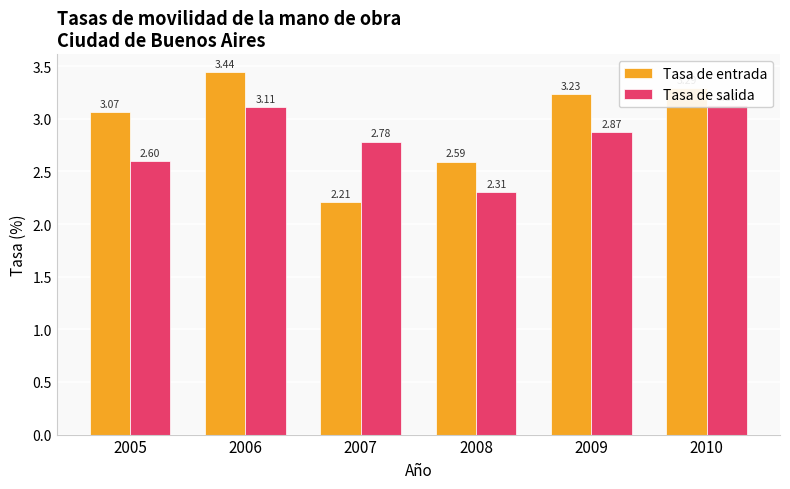

What is the value of the Tasa de salida bar at the 5th from the left?

2.9